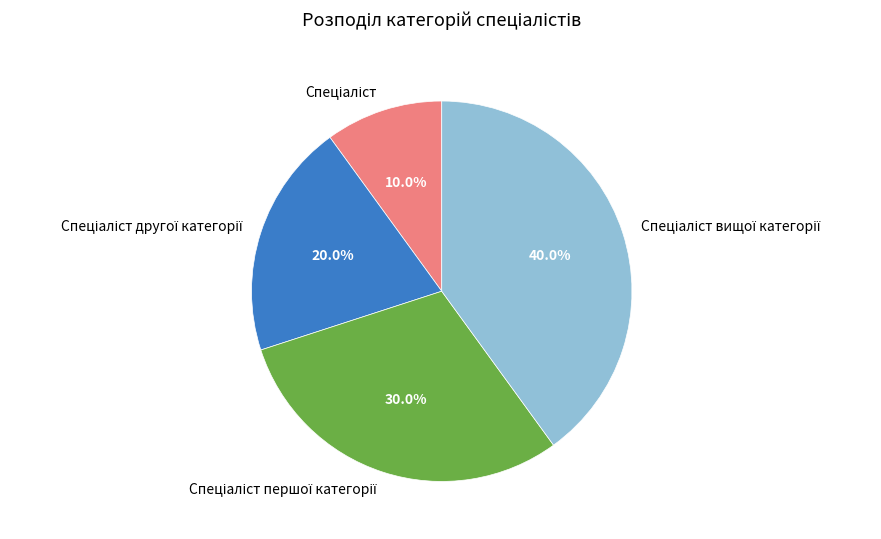

Is there any slice that represents more than half of the pie?

No